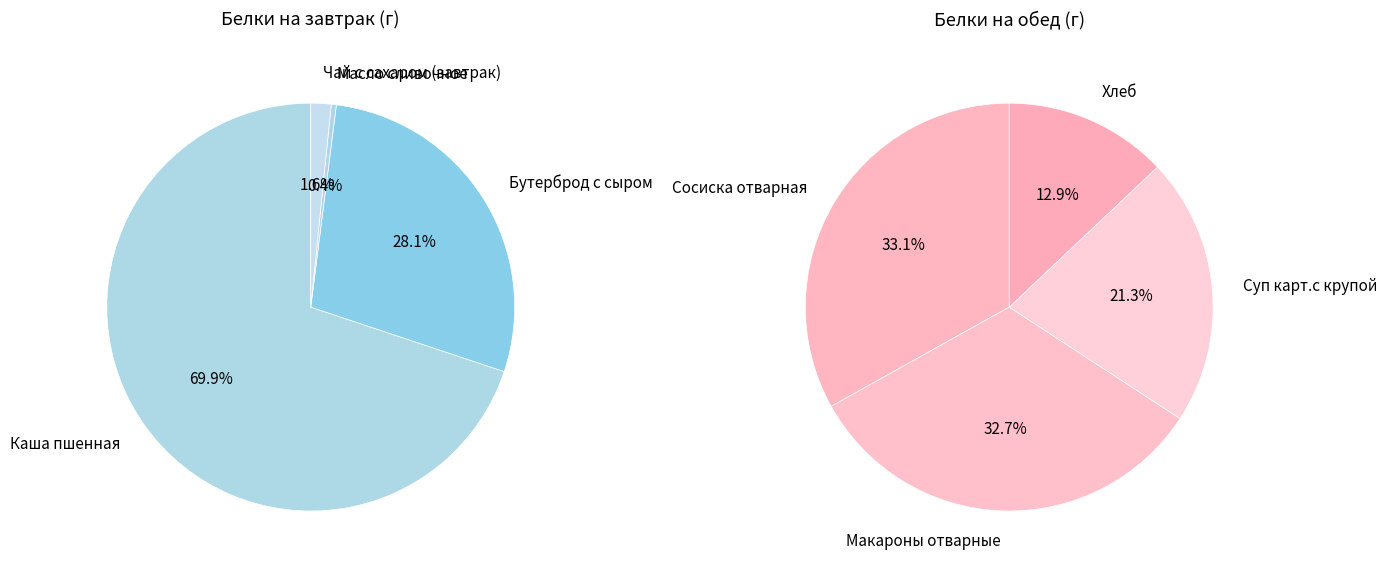

True or false: Сосиска отварная accounts for 28% of the total.

False